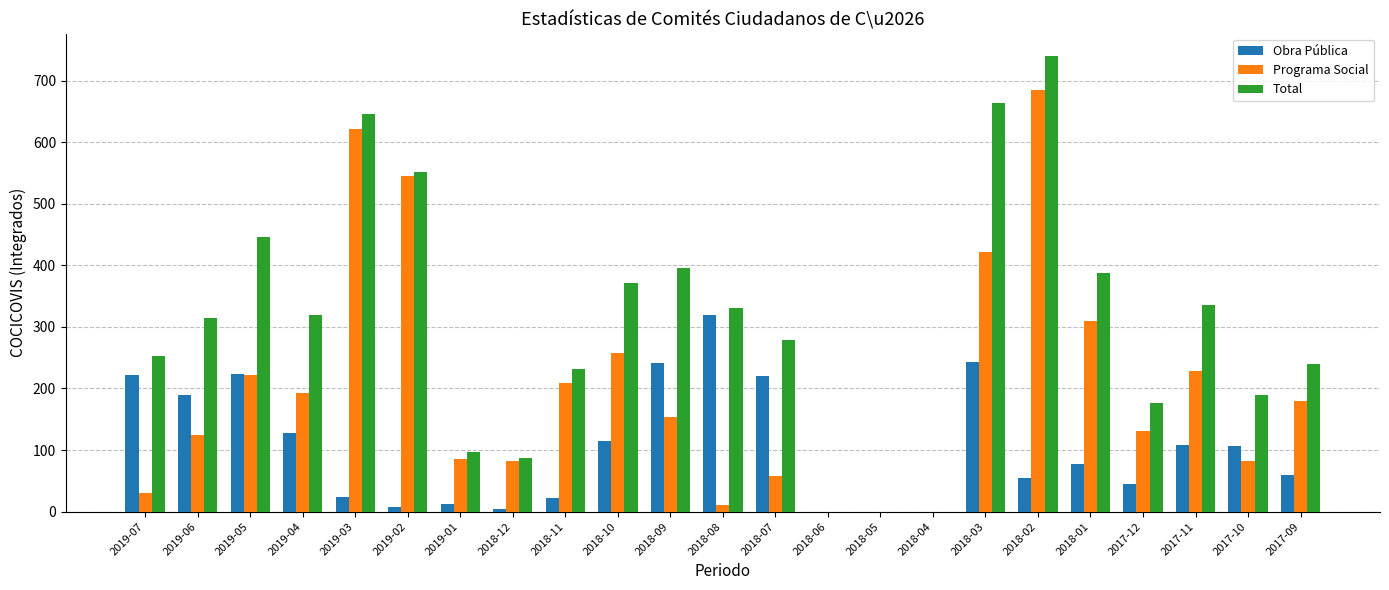

Are the bars grouped side by side (vs. stacked)?

Yes